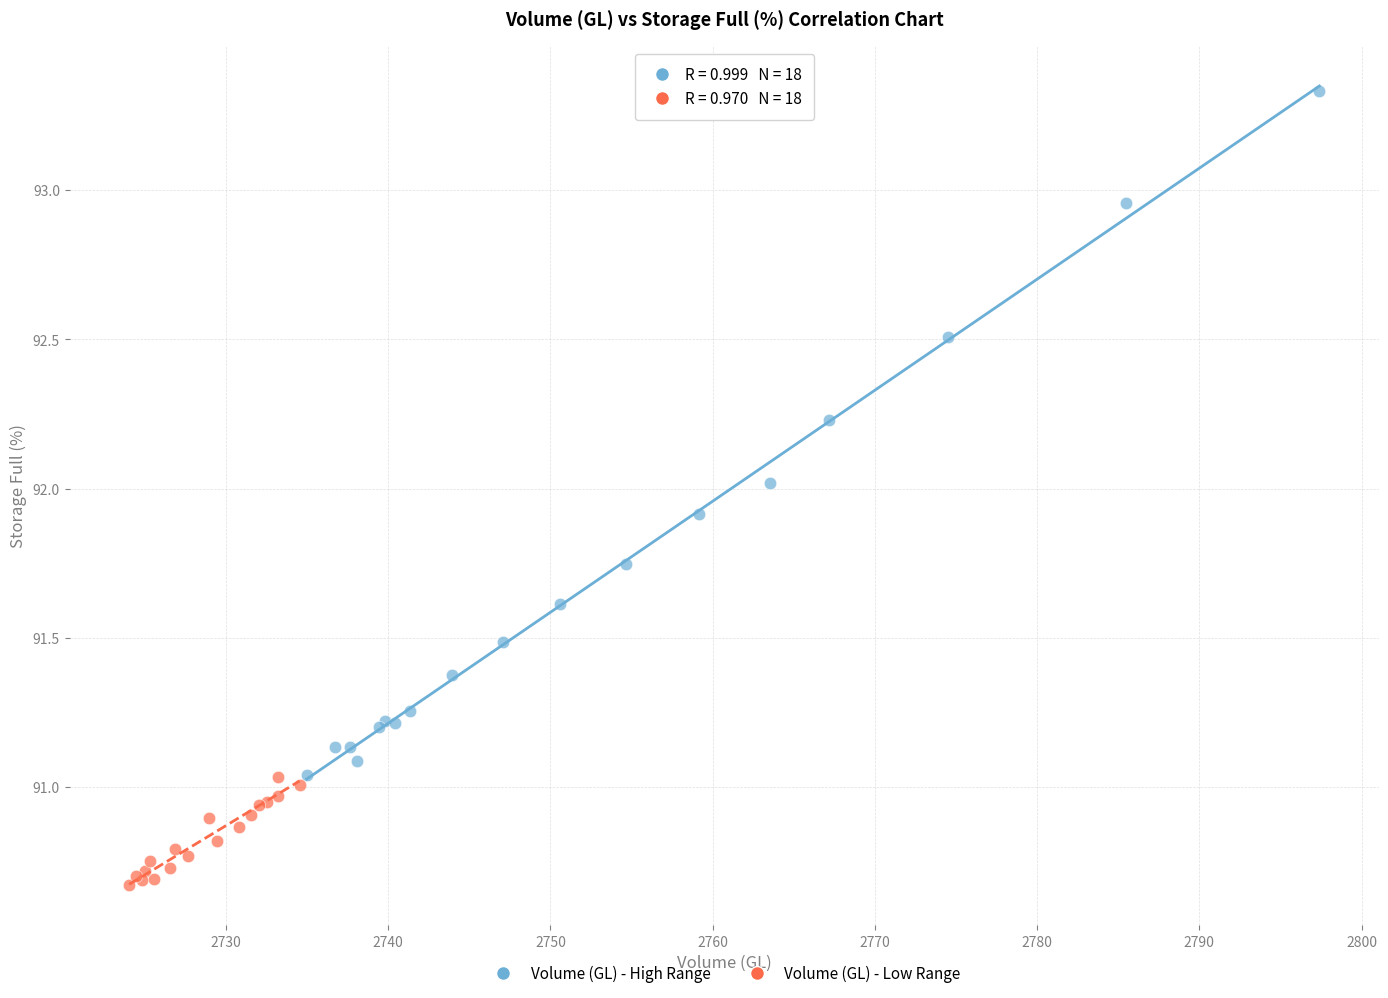

What are all the series names shown in the legend?

Volume (GL) - High Range, Volume (GL) - Low Range